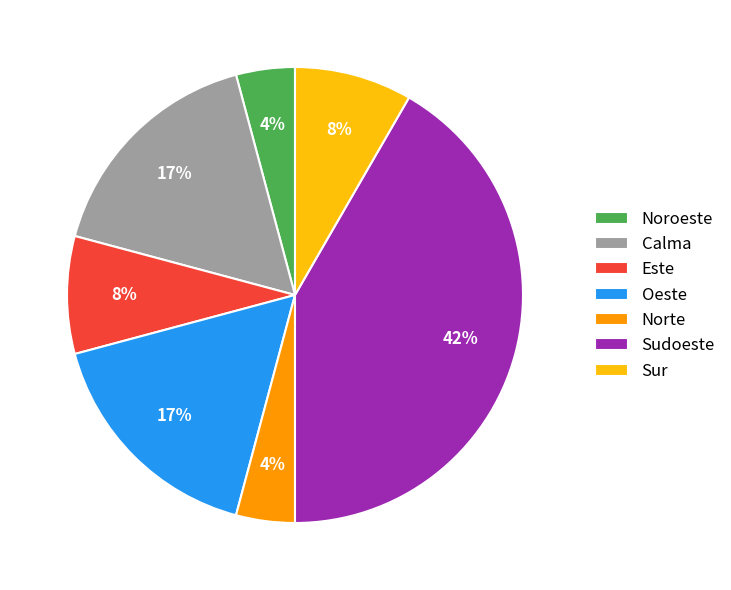

Which category has the biggest portion of the pie?

Sudoeste